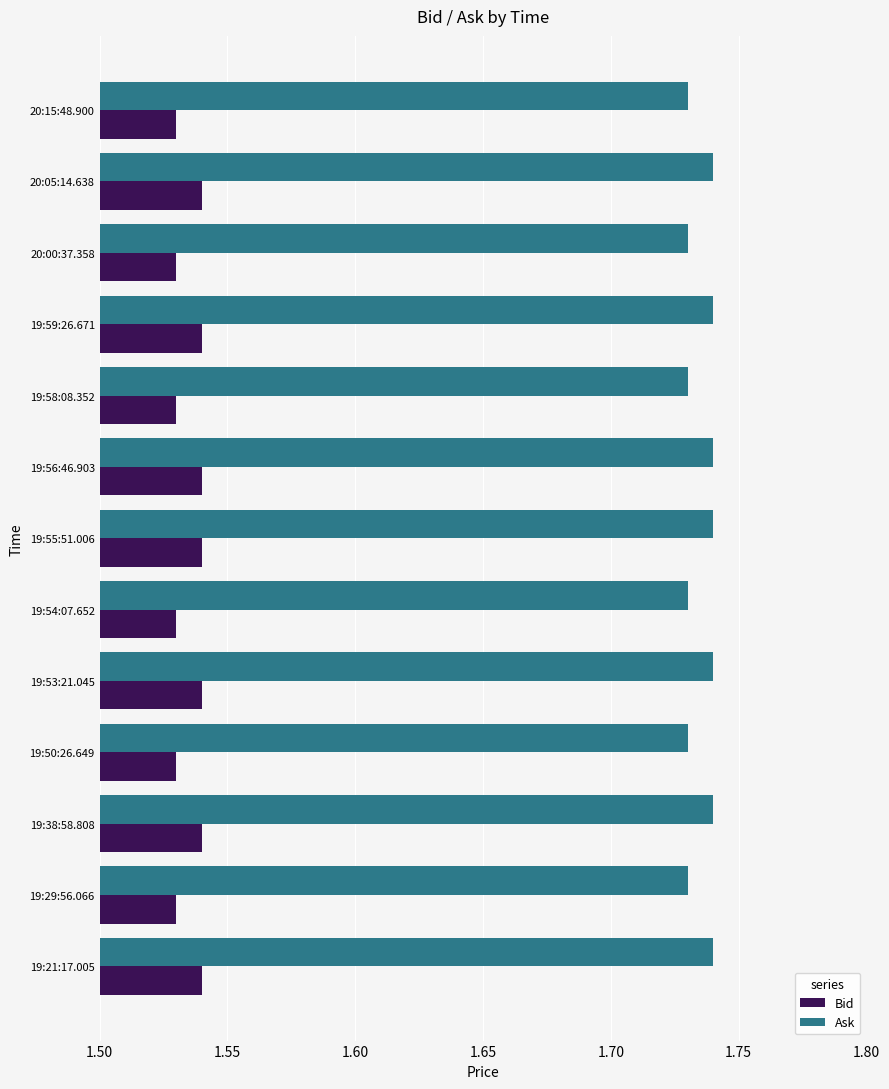

What is the sum of all Ask values?

22.6